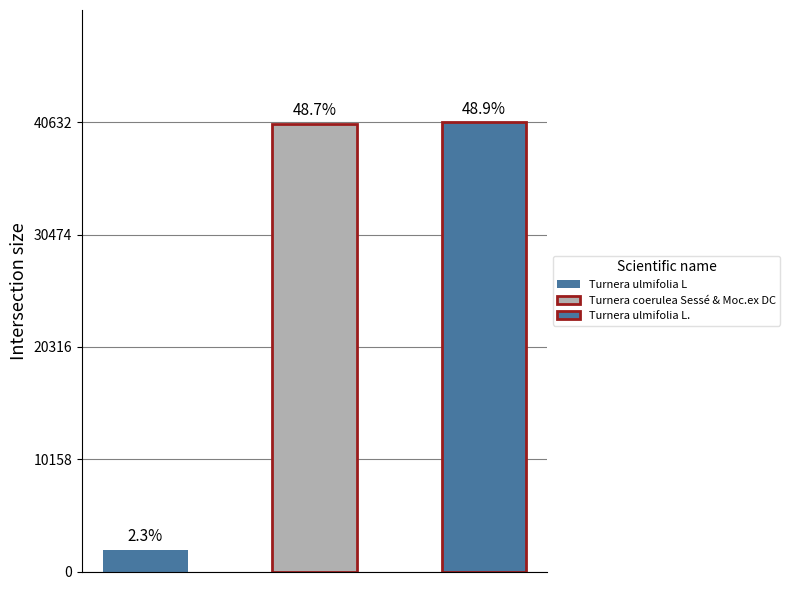

How many values are below 40484?

1